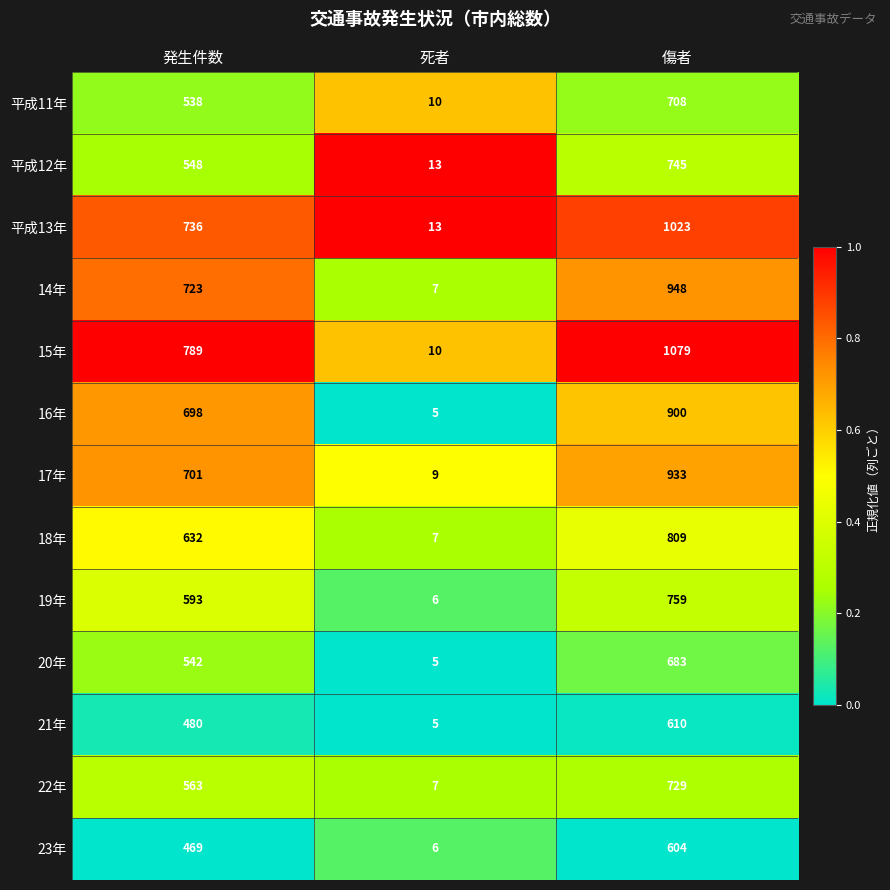

Where is 17年 nearest to the value 471?

発生件数